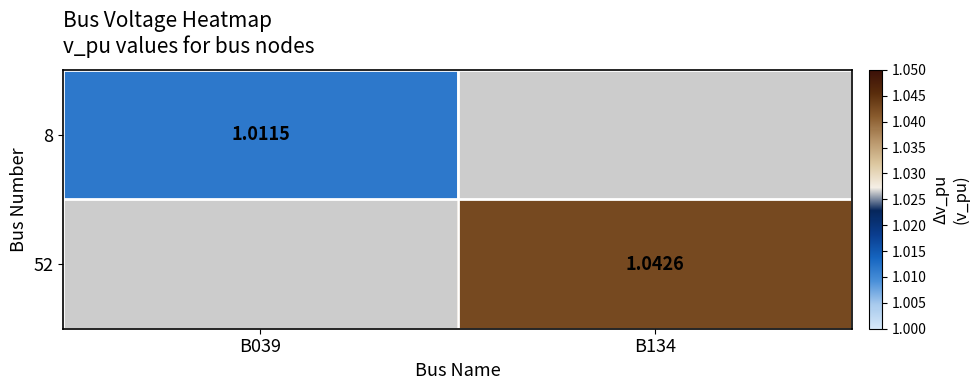

What value does the 52 series have at B134?

1.0